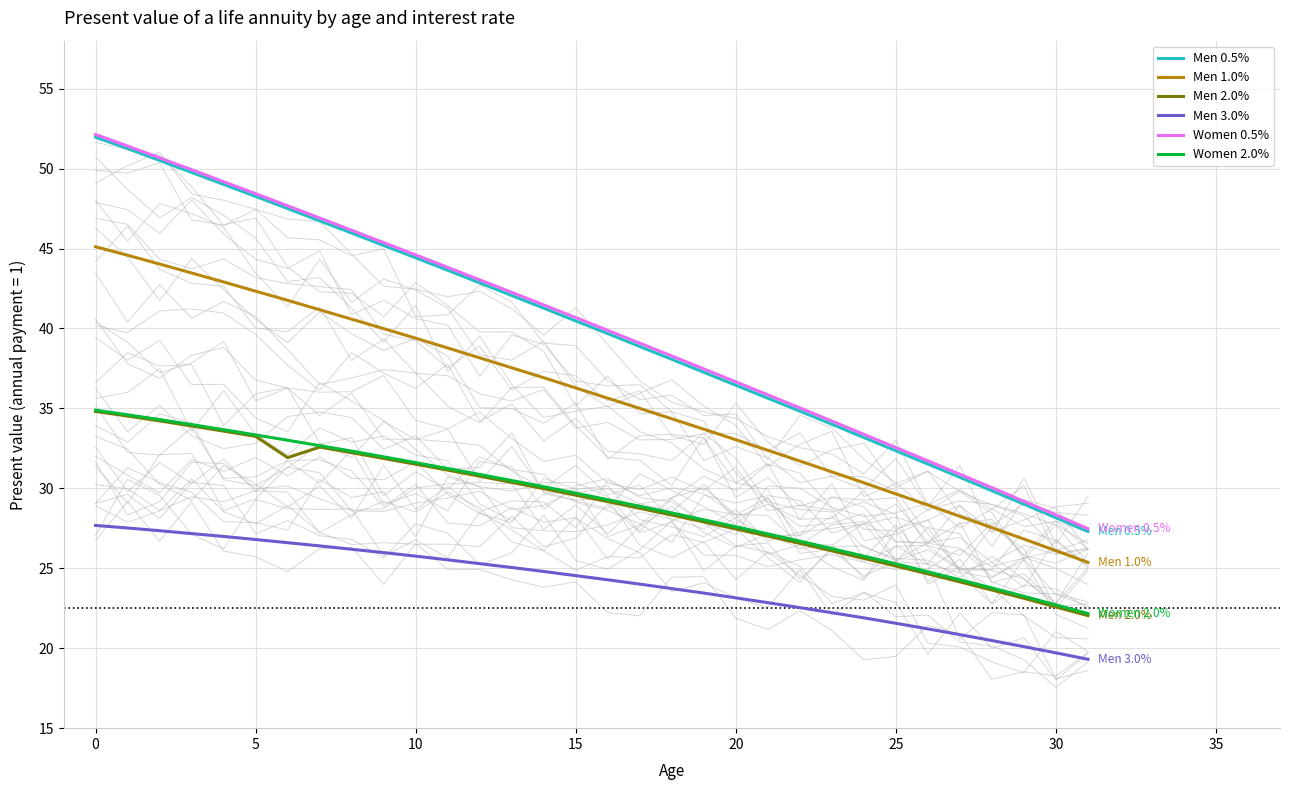

True or false: Women 2.0% has a value of 31.6 at 10.

True